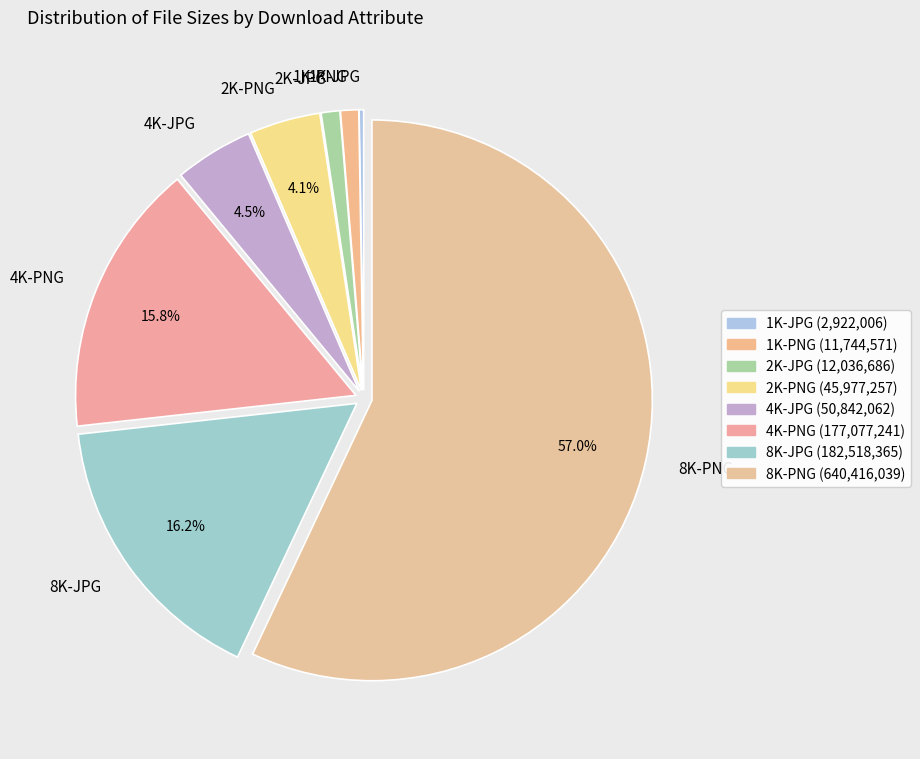

What is the ratio of the value at 4K-JPG to the value at 2K-PNG?

1.1